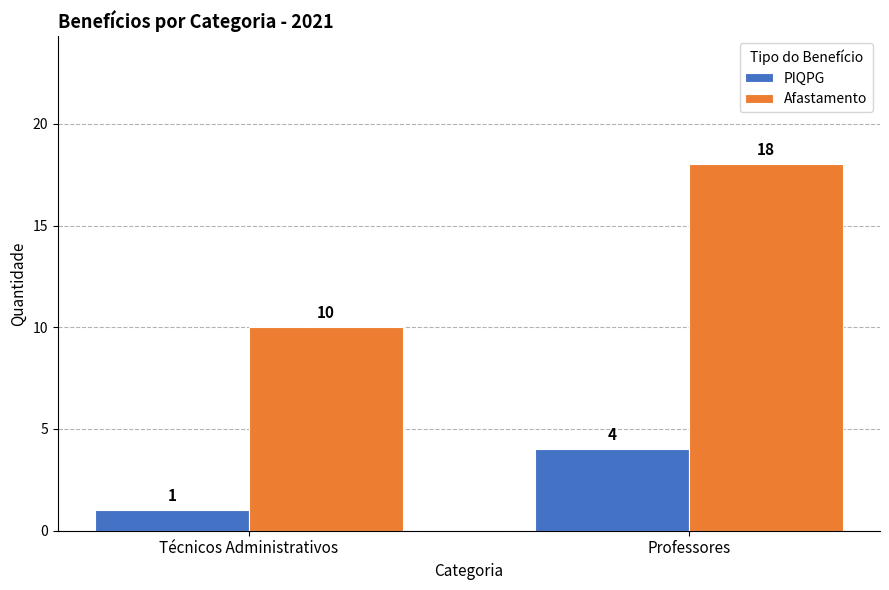

Count the PIQPG values in the range 1 to 4.

2